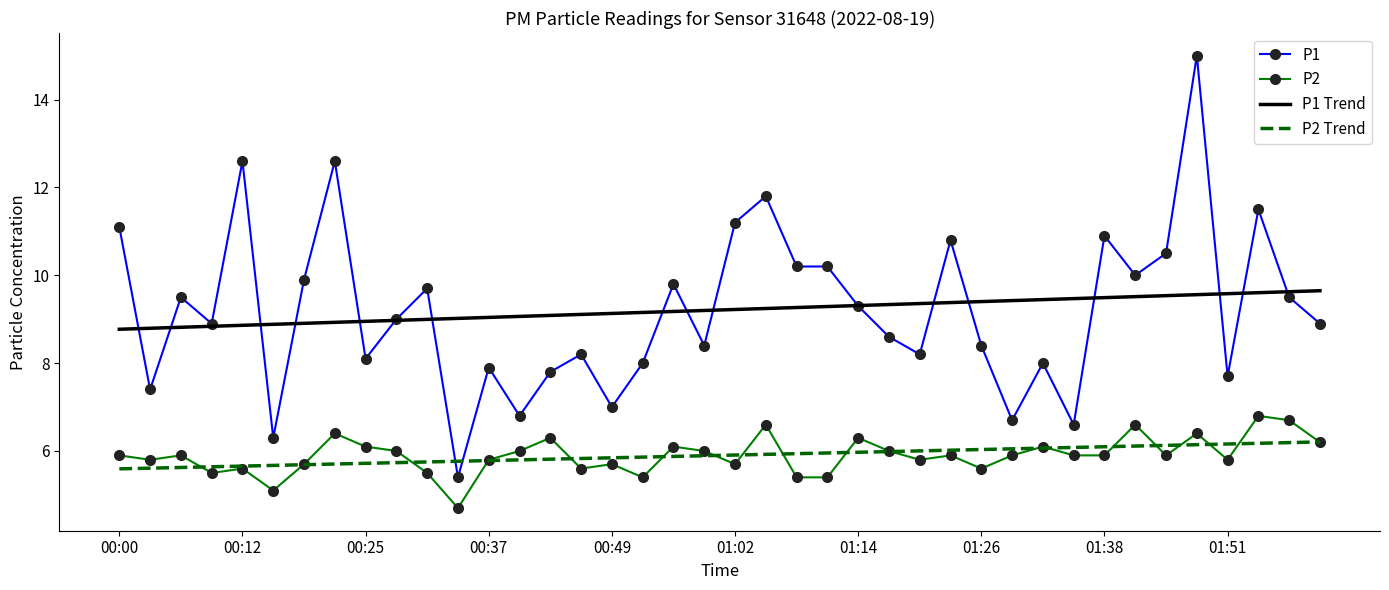

True or false: P2 Trend and P1 Trend intersect in this chart.

False